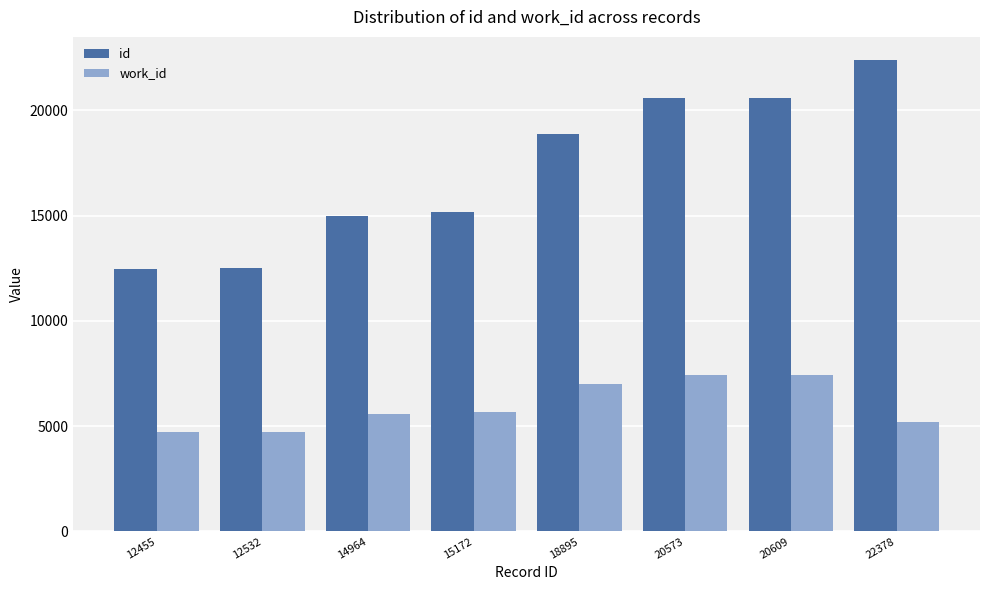

What is the approximate value of work_id at 14964, to the nearest 100?

5600